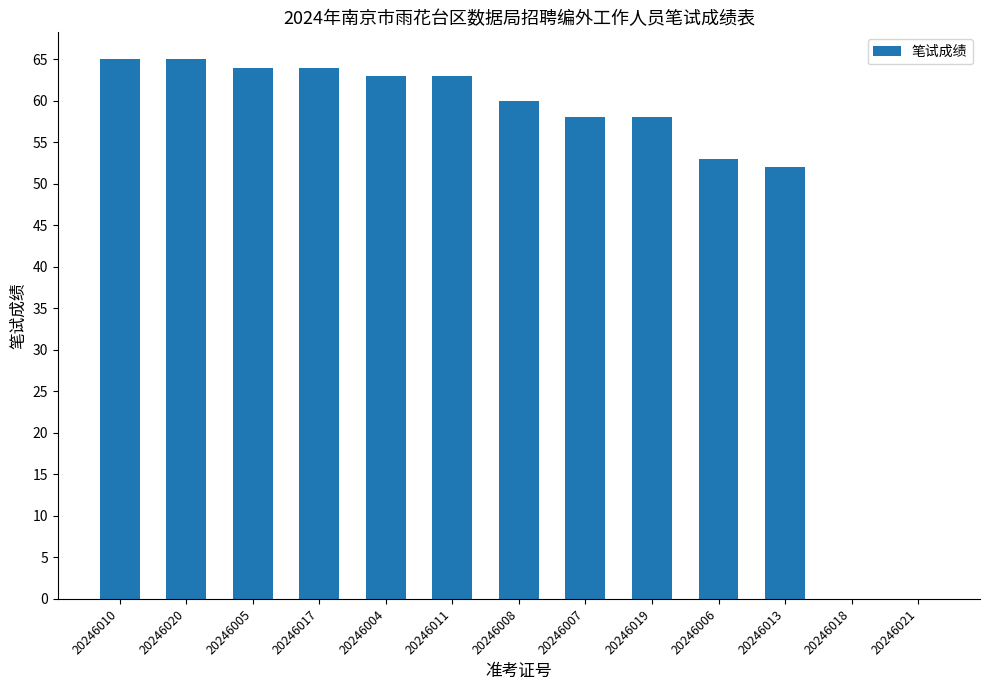

Reading right to left, what are all the values shown in this chart?

0	0	52	53	58	58	60	63	63	64	64	65	65